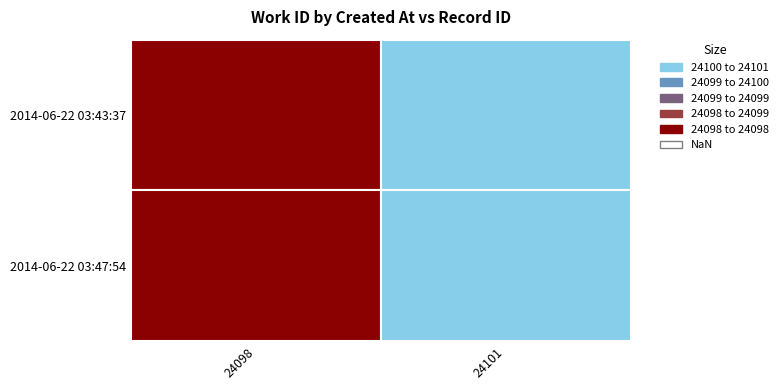

Is it true that 2014-06-22 03:43:37 equals 11407 at 24098?

False